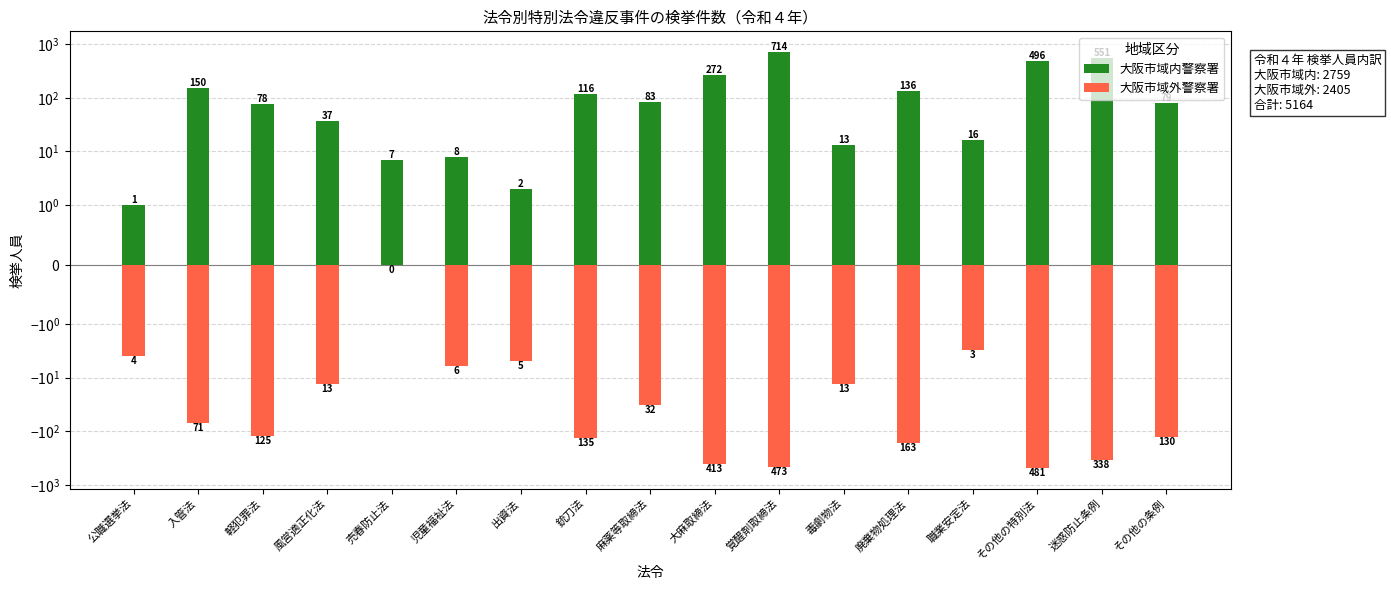

Are the bars grouped side by side (vs. stacked)?

Yes